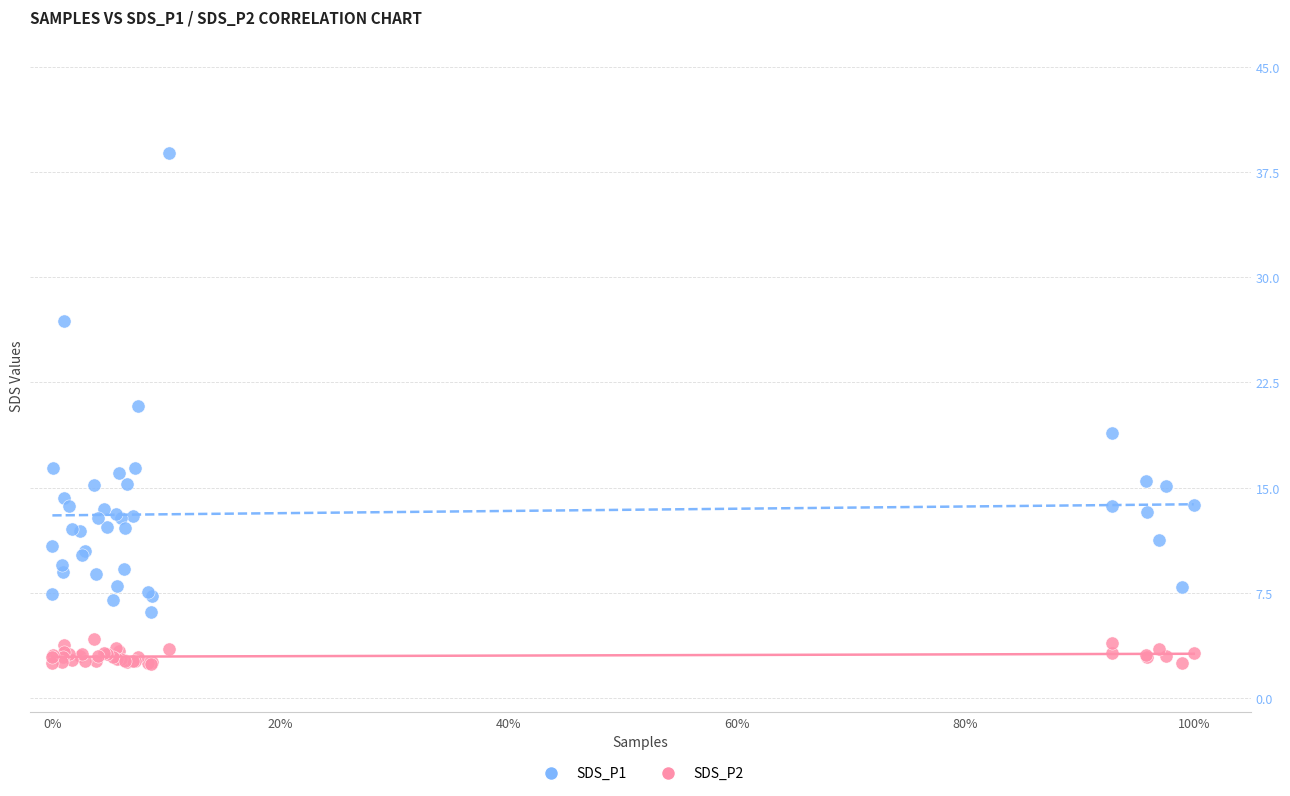

Which series has the widest spread of Y values?

SDS_P1